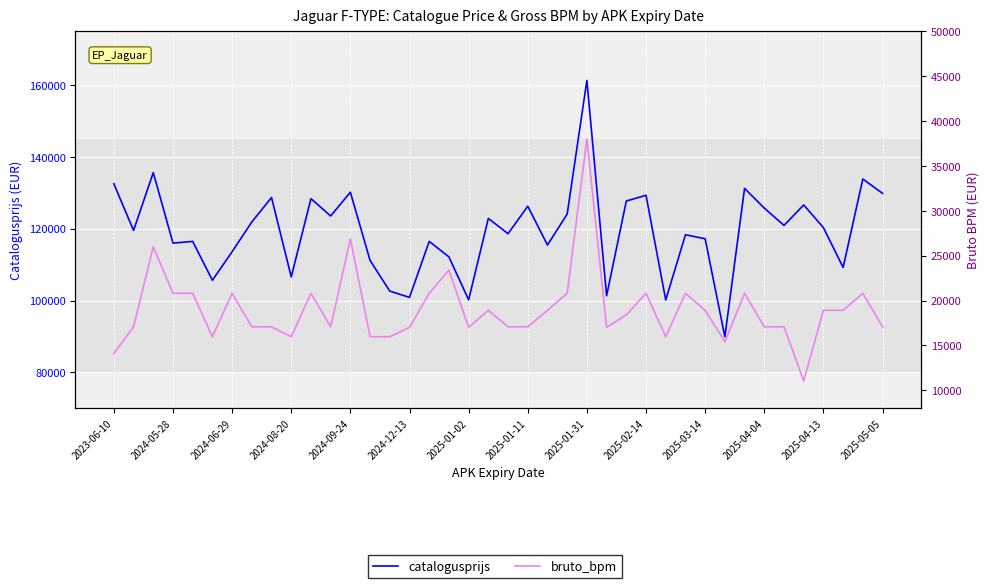

What is the greatest value displayed?

161340